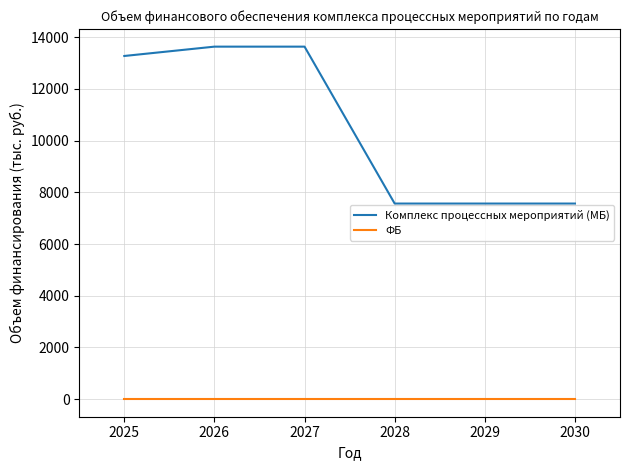

What is the difference between the highest and lowest values at 2026?

13635.5